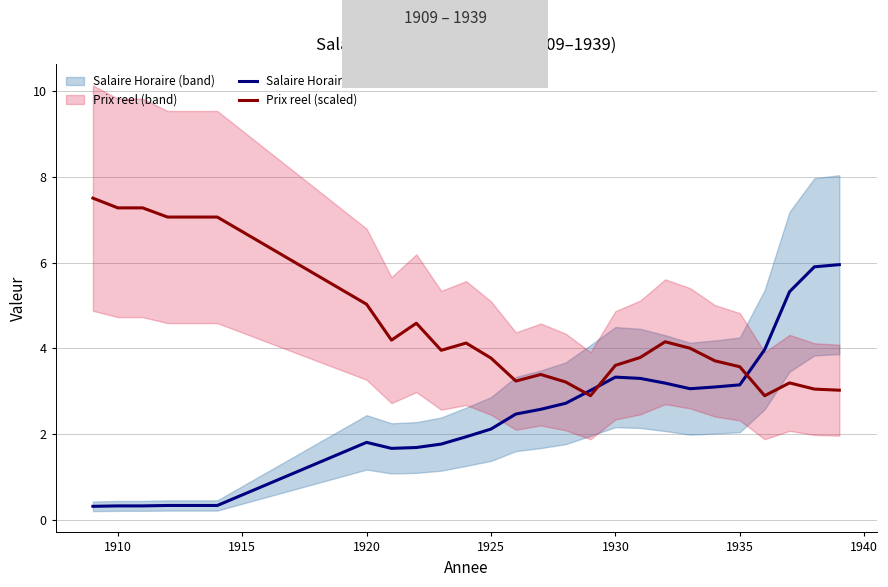

What is the lowest value of the Prix reel (scaled) series?

2.9